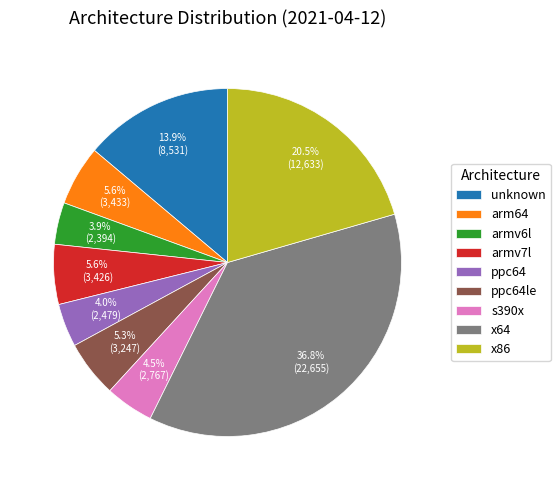

Which category has the biggest portion of the pie?

x64